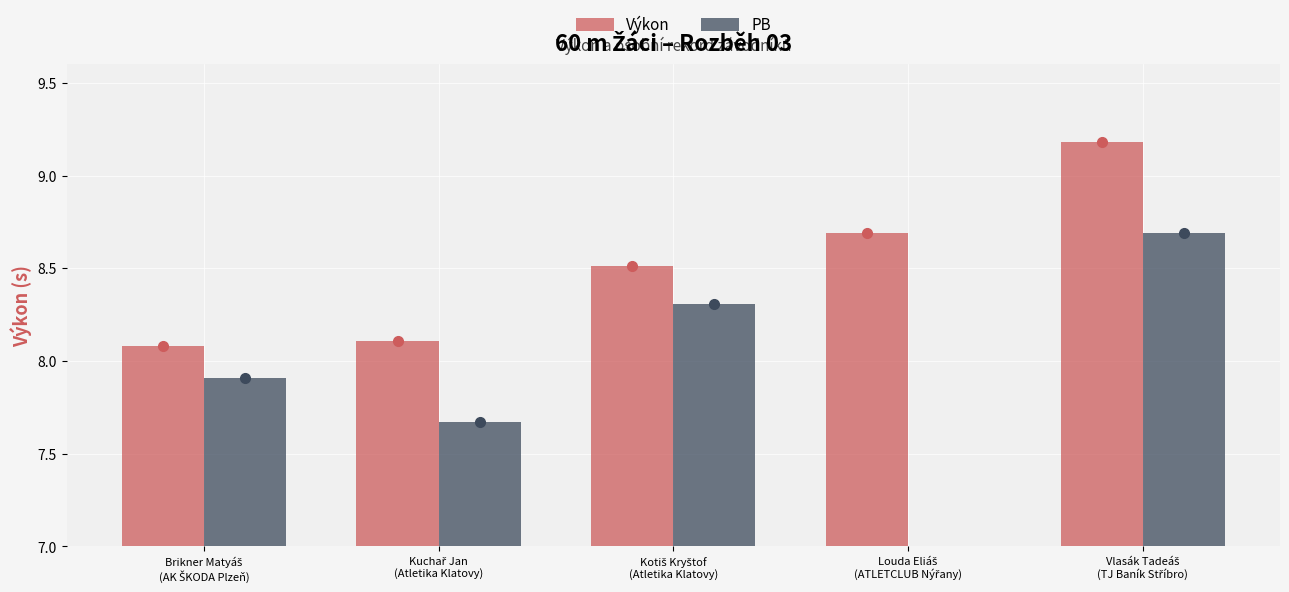

Which series has the largest range (max minus min)?

PB